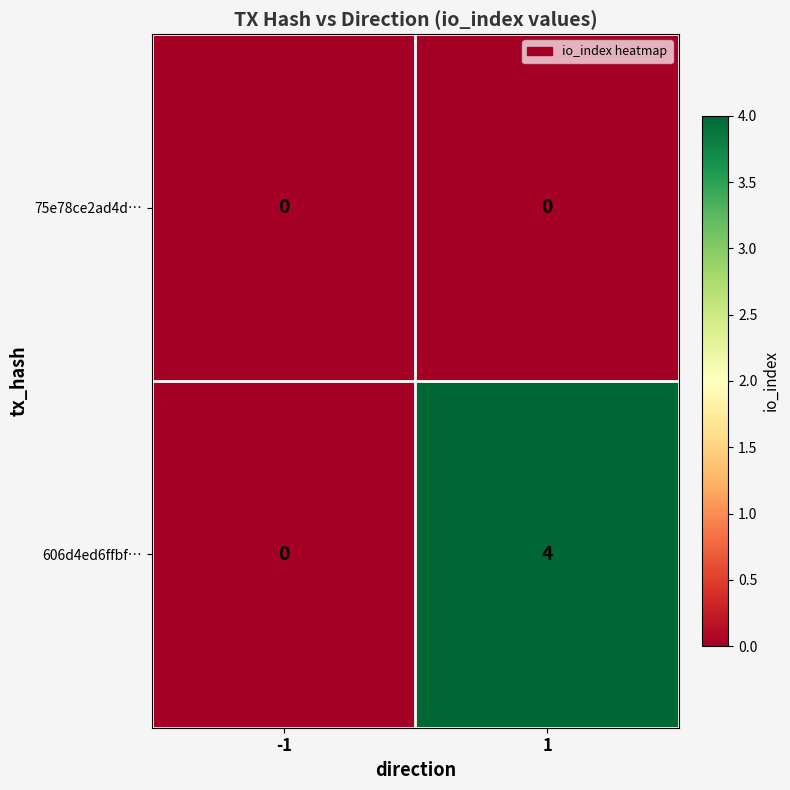

How many categories are shown in the chart?

2